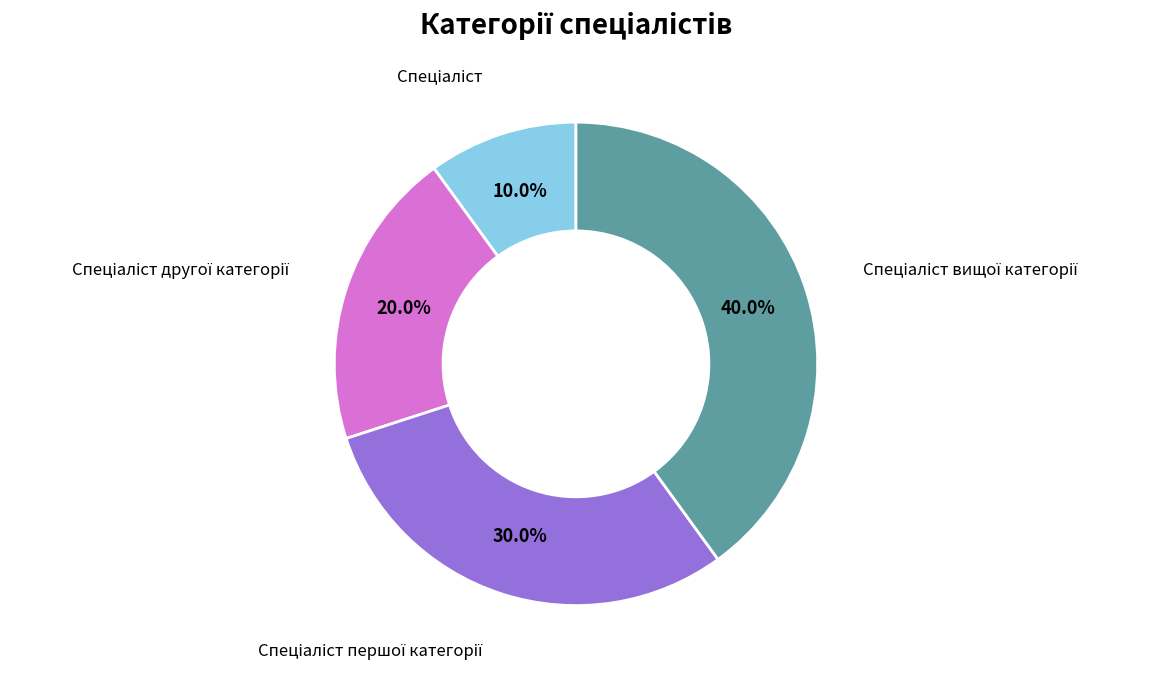

How many segments does this pie chart have?

4